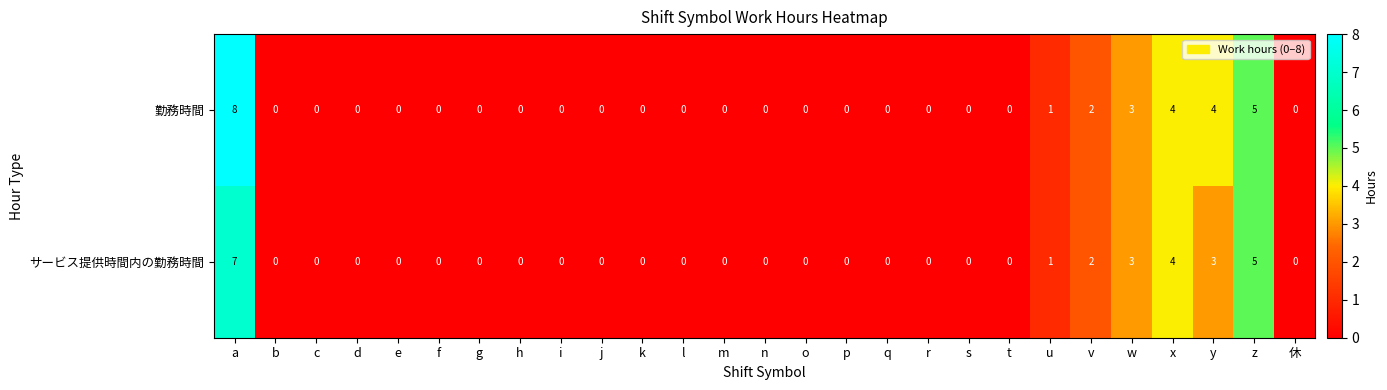

Which series has the largest total across all categories?

勤務時間